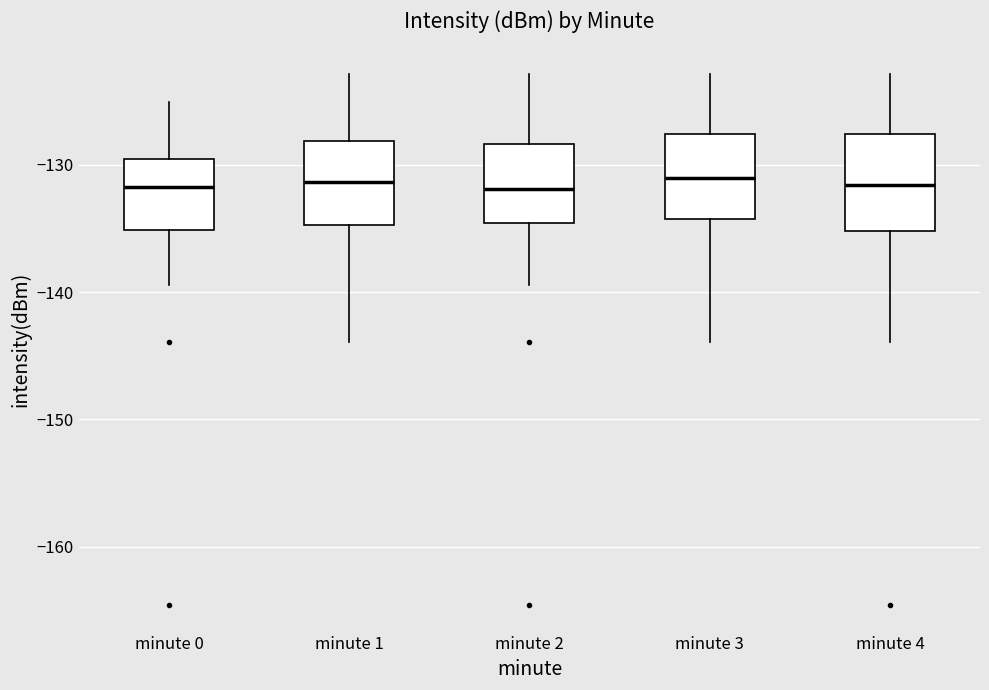

Reading left to right, read every box against the y-axis: the position of its median line, the range the box covers, and the ends of its whiskers. The values are not printed on the chart, so give them approximately, as read against the axis.

minute 0: median -132, box -135 to -130, whiskers -139 to -125
minute 1: median -131, box -135 to -128, whiskers -144 to -123
minute 2: median -132, box -135 to -128, whiskers -139 to -123
minute 3: median -131, box -134 to -128, whiskers -144 to -123
minute 4: median -132, box -135 to -128, whiskers -144 to -123